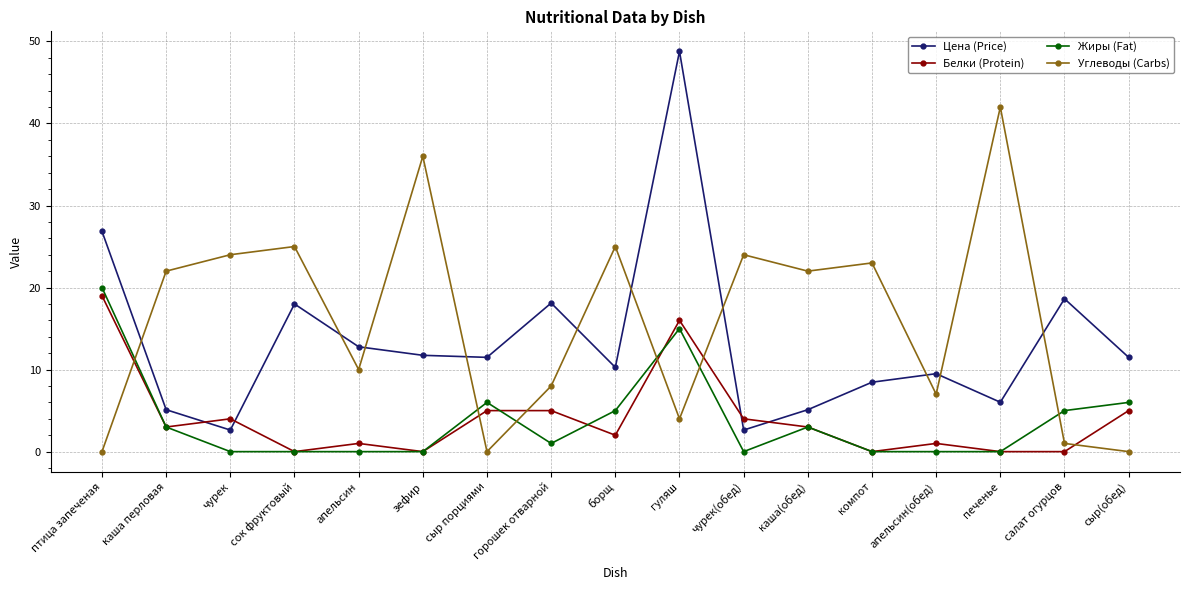

What is the sum of the Белки (Protein) values at сок фруктовый and каша(обед)?

3.0